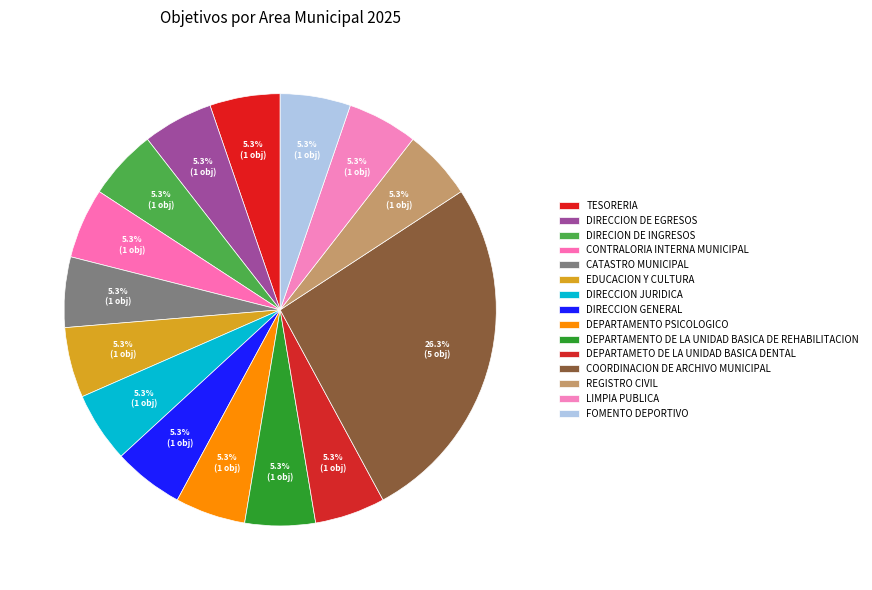

What percentage is the DIRECCION DE EGRESOS slice, to the nearest percent?

5%